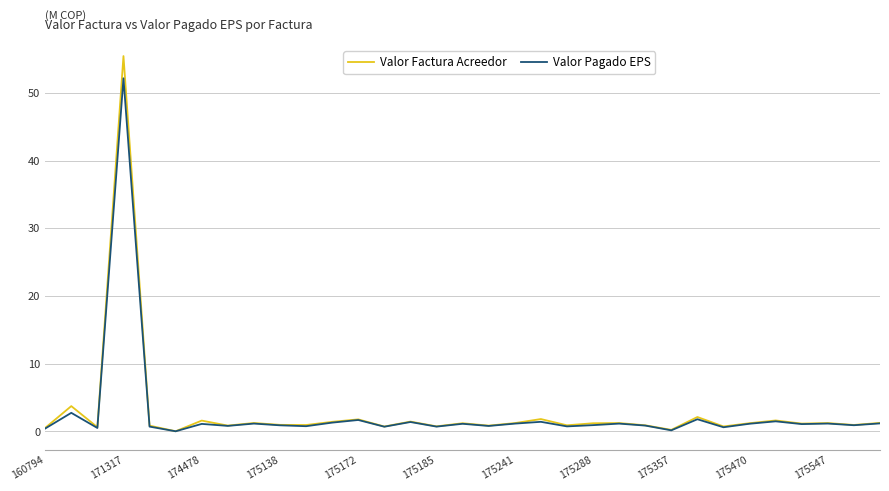

What is the sum of all Valor Factura Acreedor values?

93.1